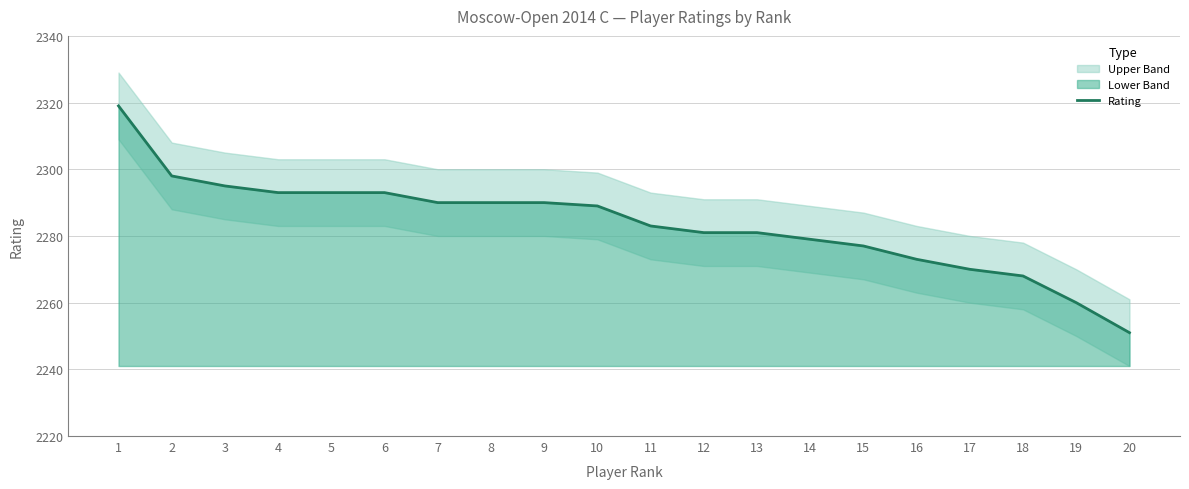

Read the value at 14, to the nearest 5.

2280